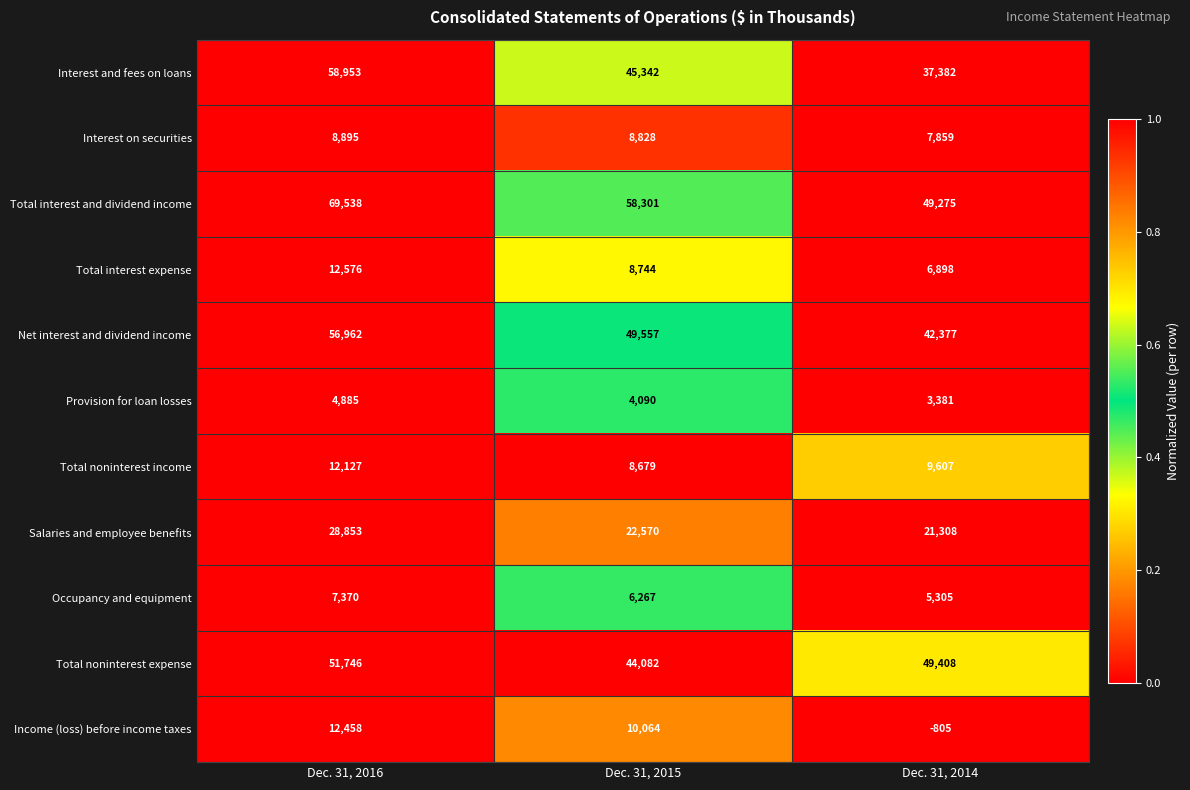

Which series has the largest range (max minus min)?

Interest and fees on loans